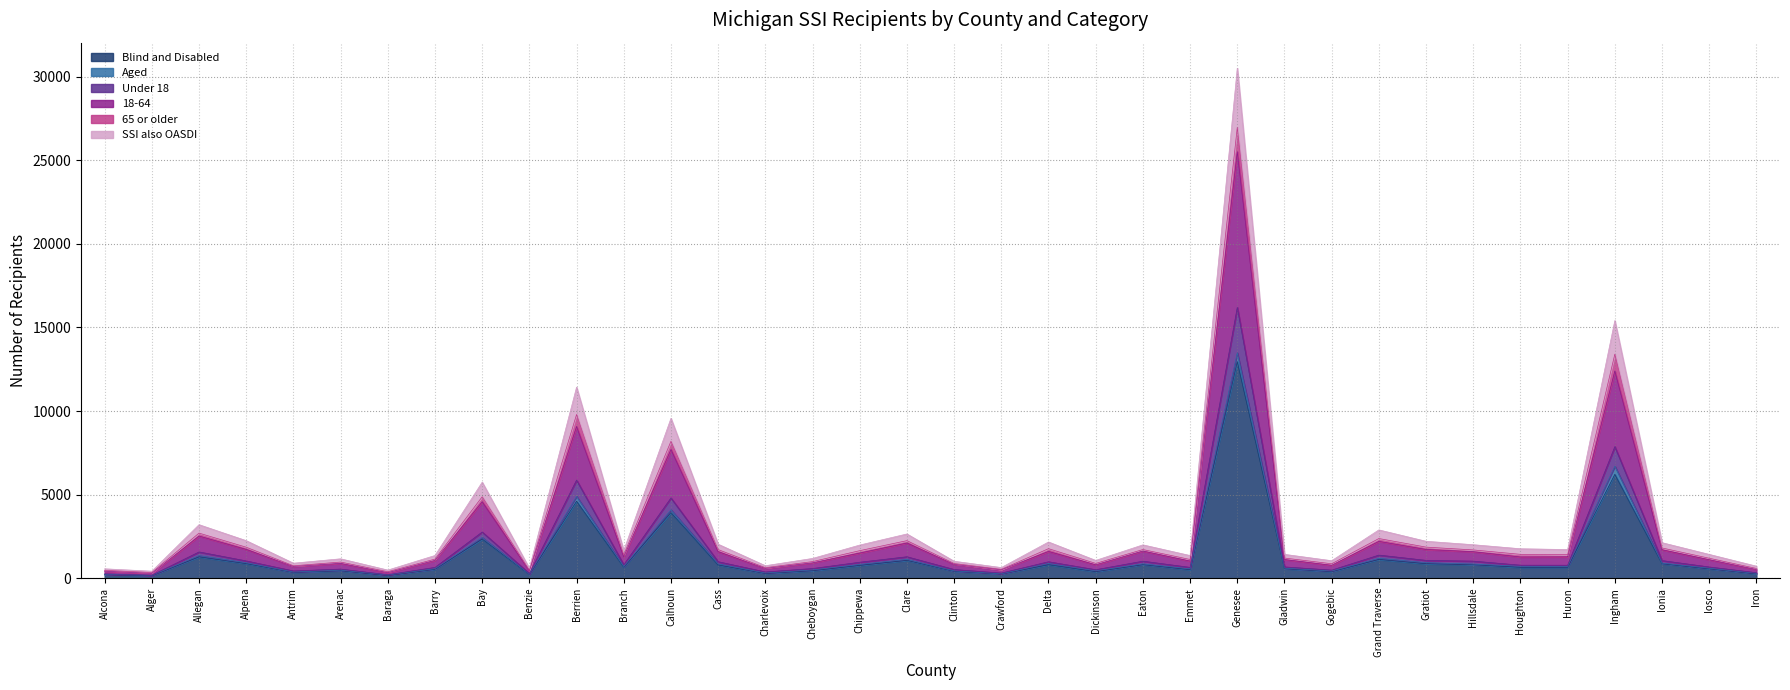

Between Clinton and Gogebic, which is larger?

Clinton